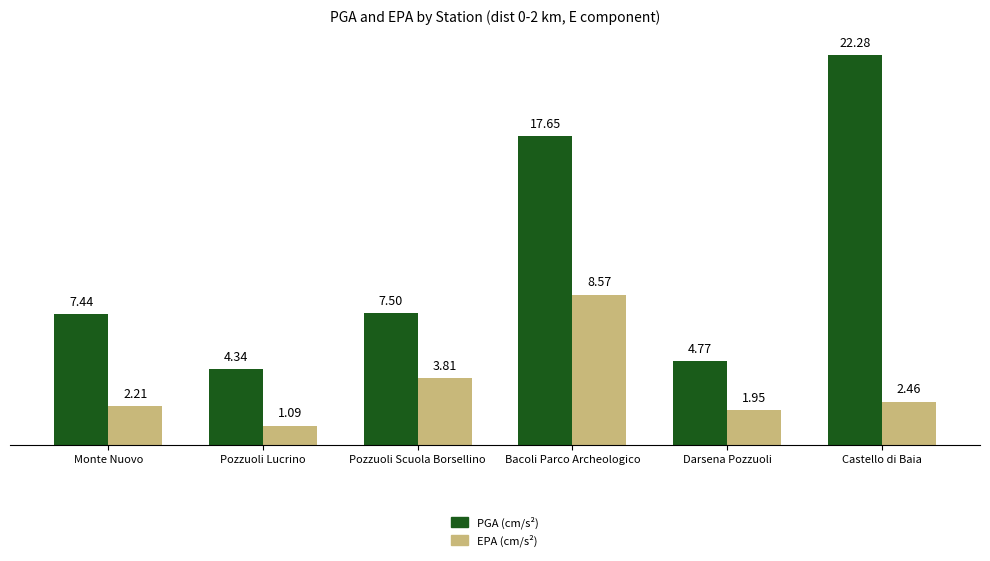

What is the sum of all EPA (cm/s²) values?

20.1